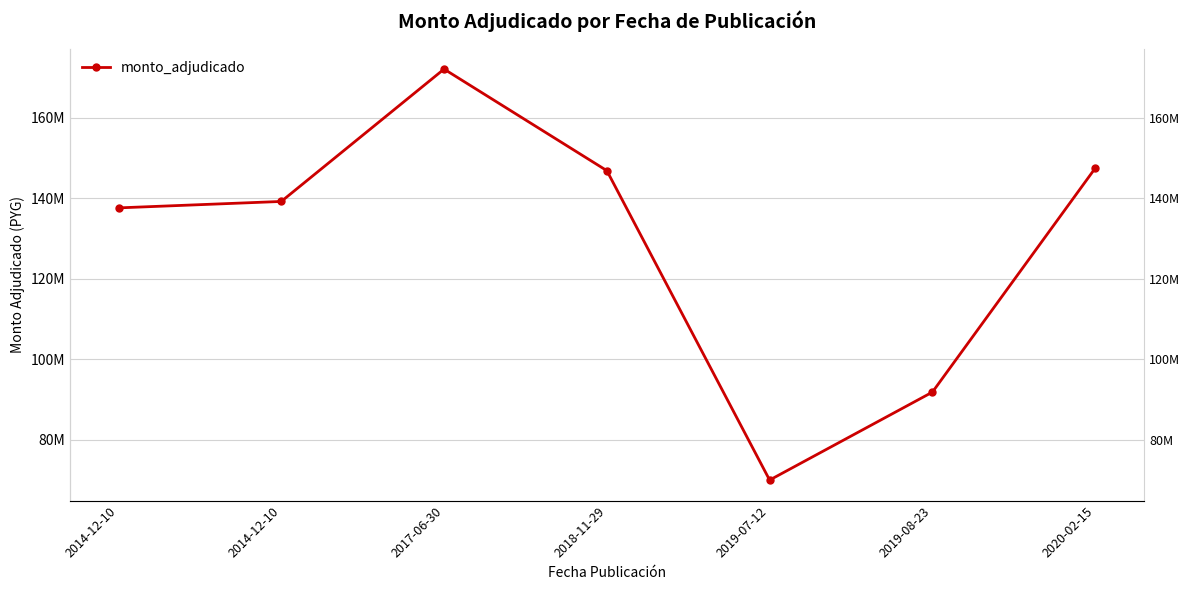

What is the label of the 6th point from the right?

2014-12-10